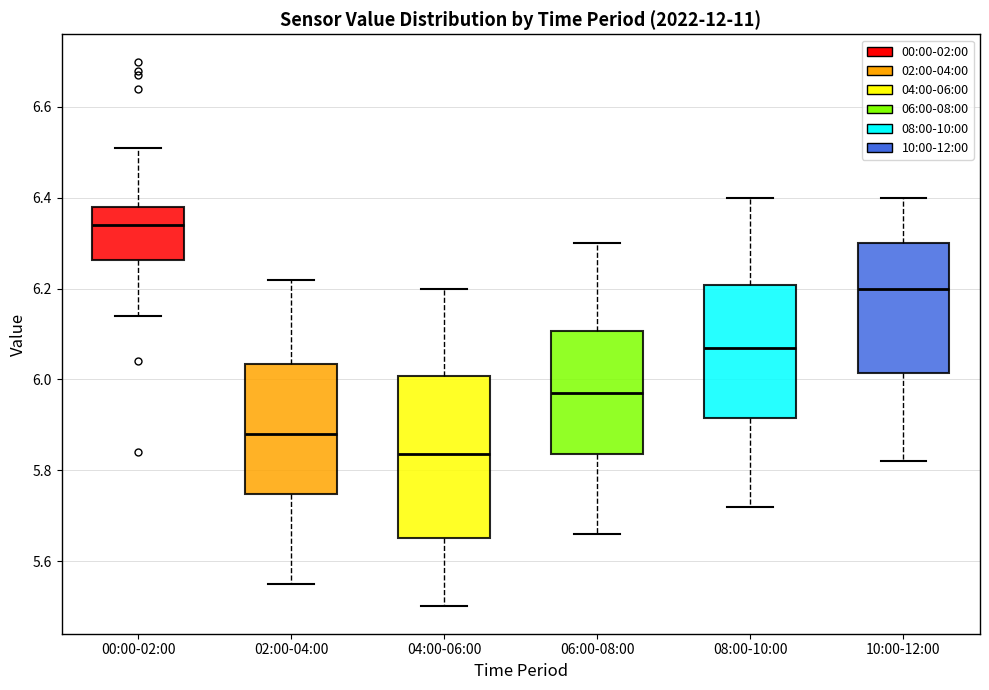

Reading left to right, transcribe this box plot: for each box, give where its median line is, the range the box spans, and where its two whiskers end, as read against the y-axis. The values are not printed on the chart, so give them approximately, as read against the axis.

00:00-02:00: median 6.34, box 6.26 to 6.38, whiskers 6.14 to 6.52
02:00-04:00: median 5.88, box 5.74 to 6.04, whiskers 5.56 to 6.22
04:00-06:00: median 5.84, box 5.66 to 6.00, whiskers 5.50 to 6.20
06:00-08:00: median 5.98, box 5.84 to 6.10, whiskers 5.66 to 6.30
08:00-10:00: median 6.08, box 5.92 to 6.20, whiskers 5.72 to 6.40
10:00-12:00: median 6.20, box 6.02 to 6.30, whiskers 5.82 to 6.40